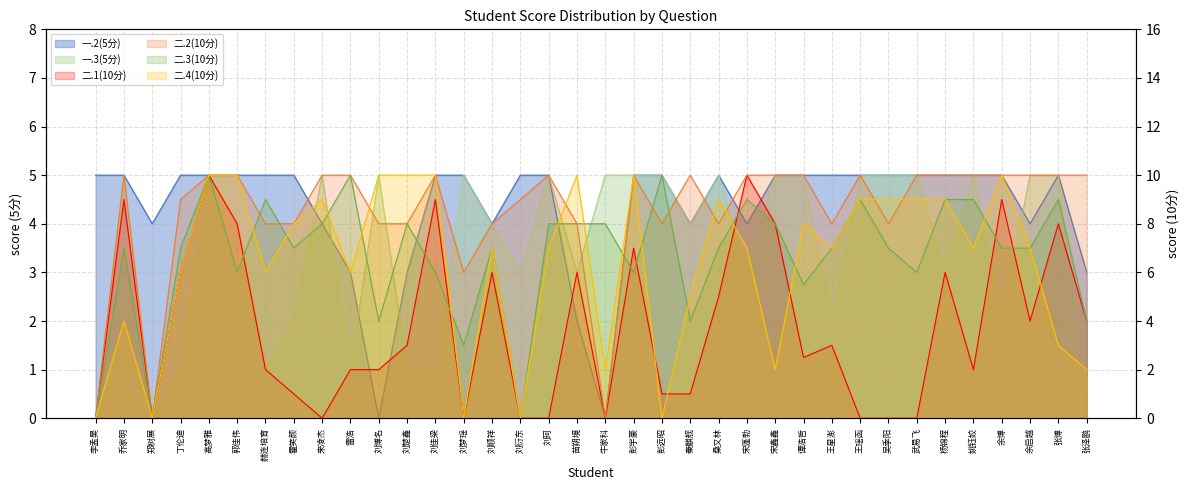

Which series changed the most between 姚钰姣 and 张博?

二.1(10分)